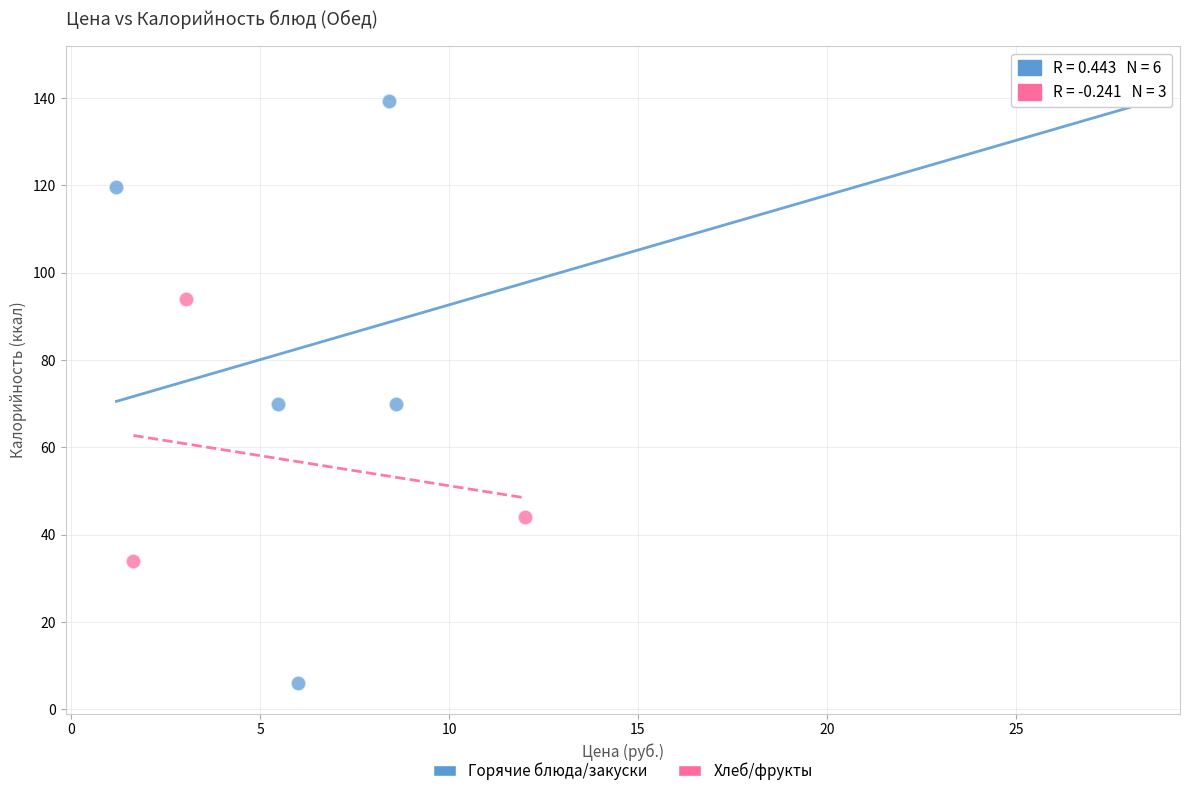

Which series contains the lowest Y value?

Горячие блюда/закуски